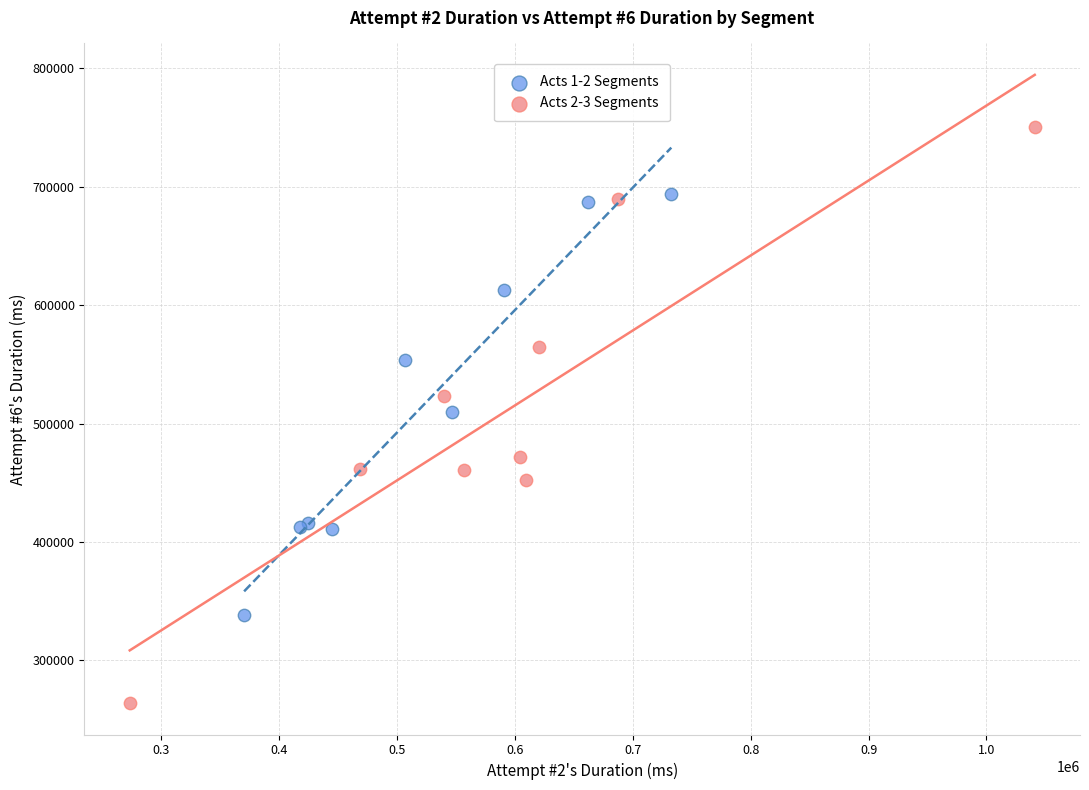

Which series has the widest spread of Y values?

Acts 2-3 Segments